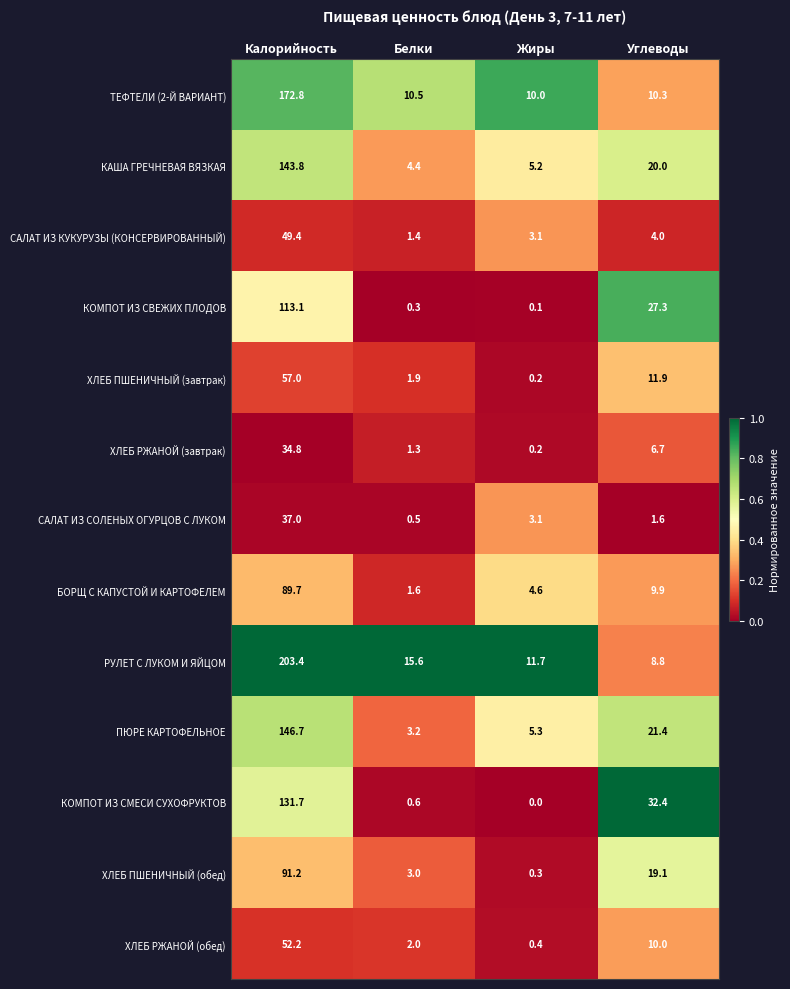

At which category does the chart reach its peak across all series?

Калорийность